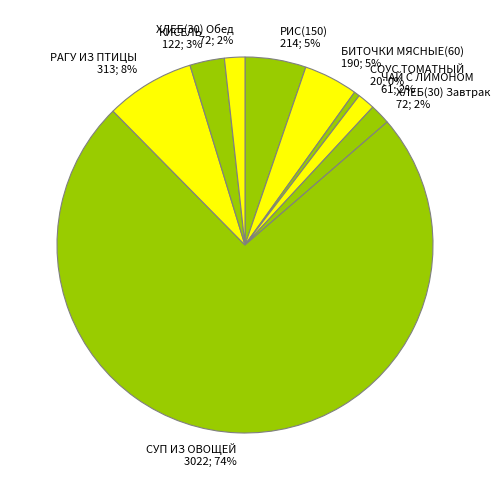

Combined, do СУП ИЗ ОВОЩЕЙ 3022; 74% and ХЛЕБ(30) Обед 72; 2% account for over 50%?

Yes